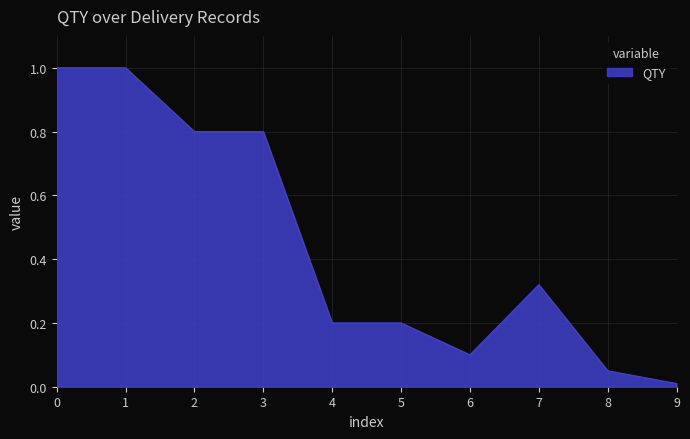

True or false: the data shows 1.0 at 1.

True